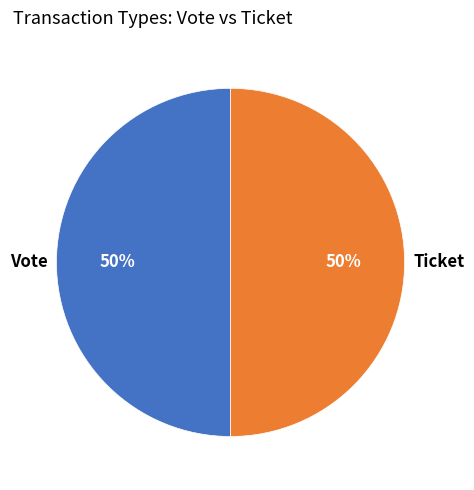

Is the sum of Vote and Ticket greater than half?

Yes